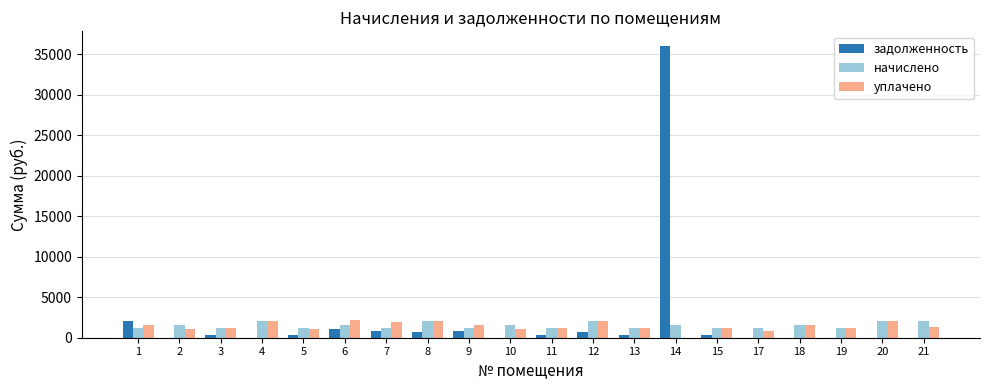

What is the maximum value shown in the chart?

36030.1